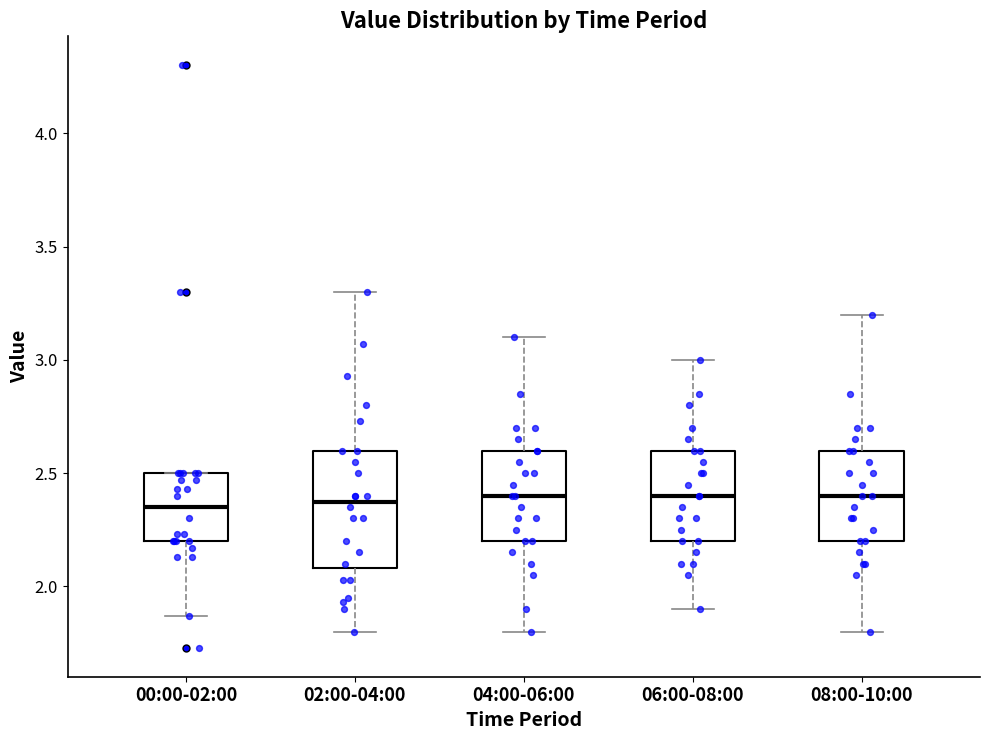

Where does the upper whisker of the box for 02:00-04:00 end on the y-axis? The values are not printed on the chart, so give them approximately, as read against the axis.

3.30